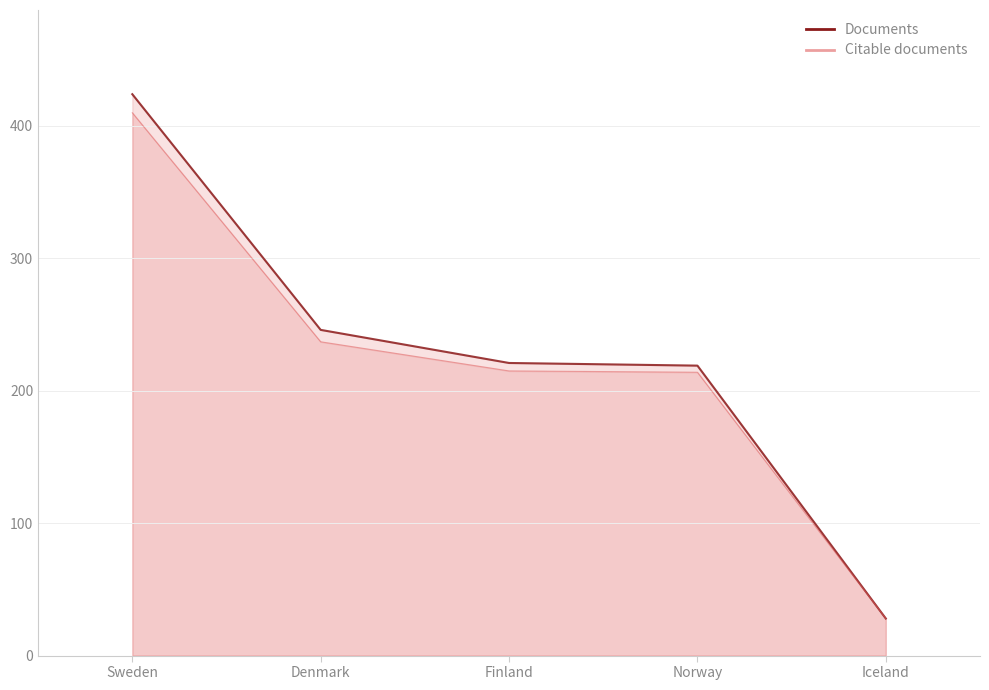

What is the sum of all Citable documents values?

1104